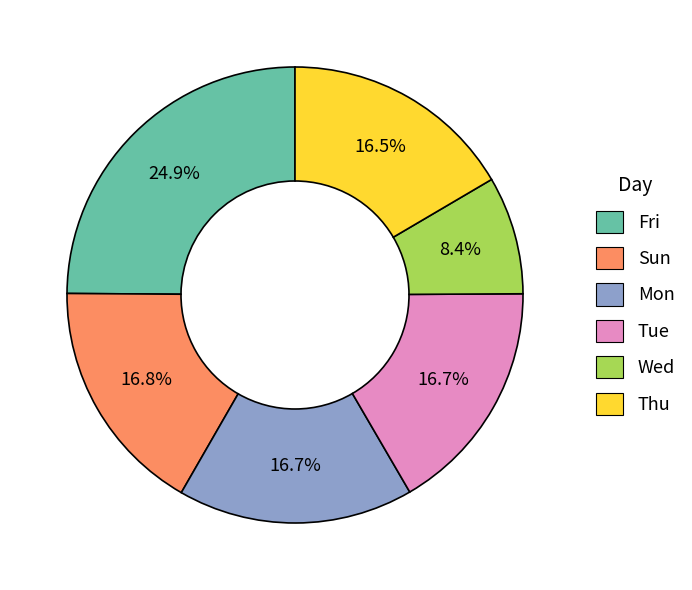

What is the largest slice in the pie chart?

Fri